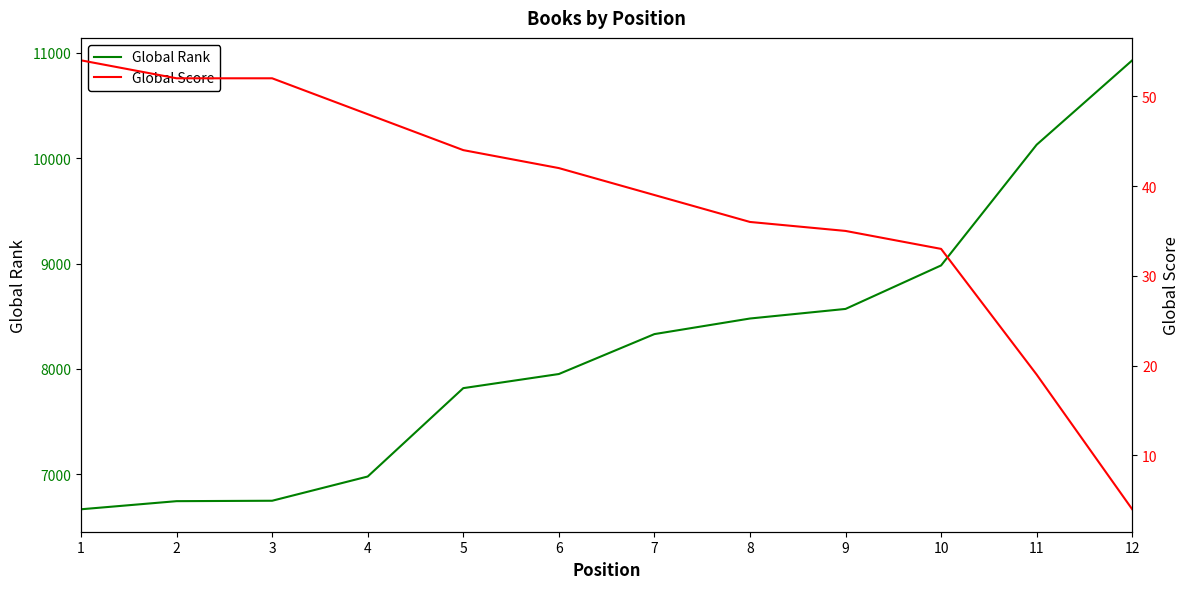

True or false: Global Rank has more than 1 points higher than both neighbors.

False